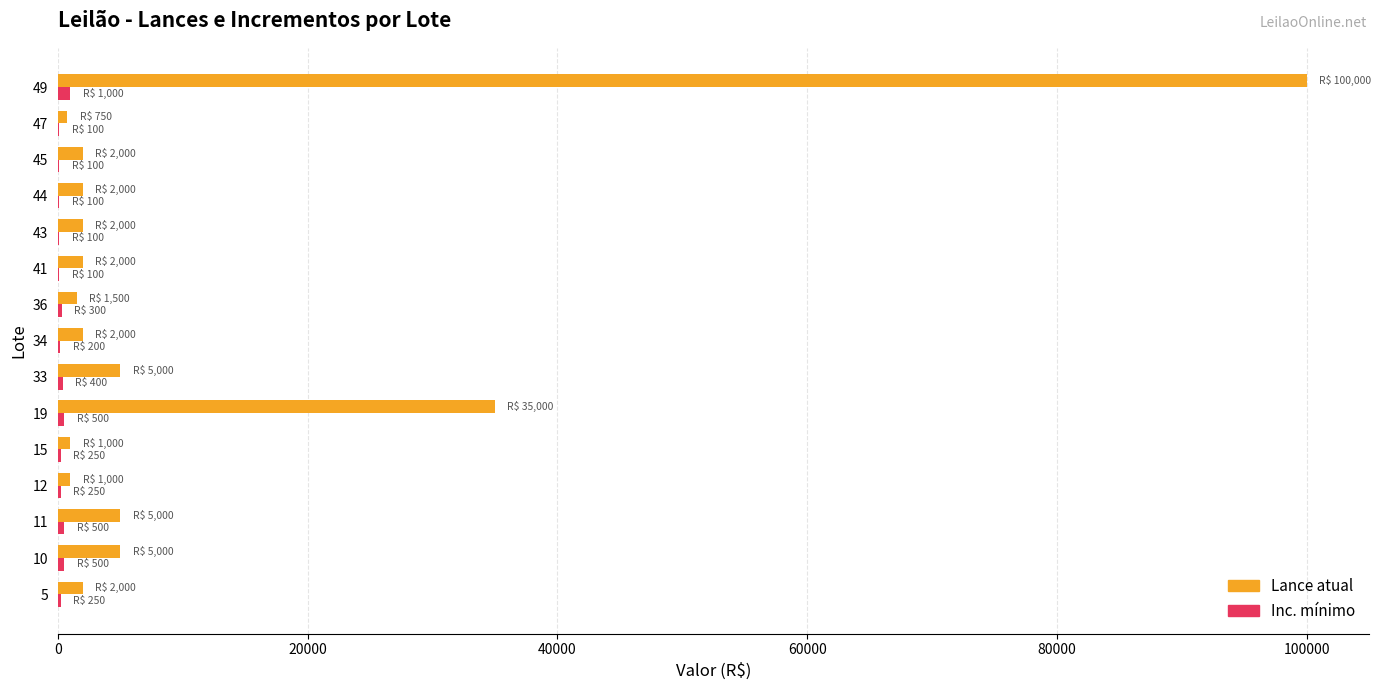

Which series has the largest total across all categories?

Lance atual